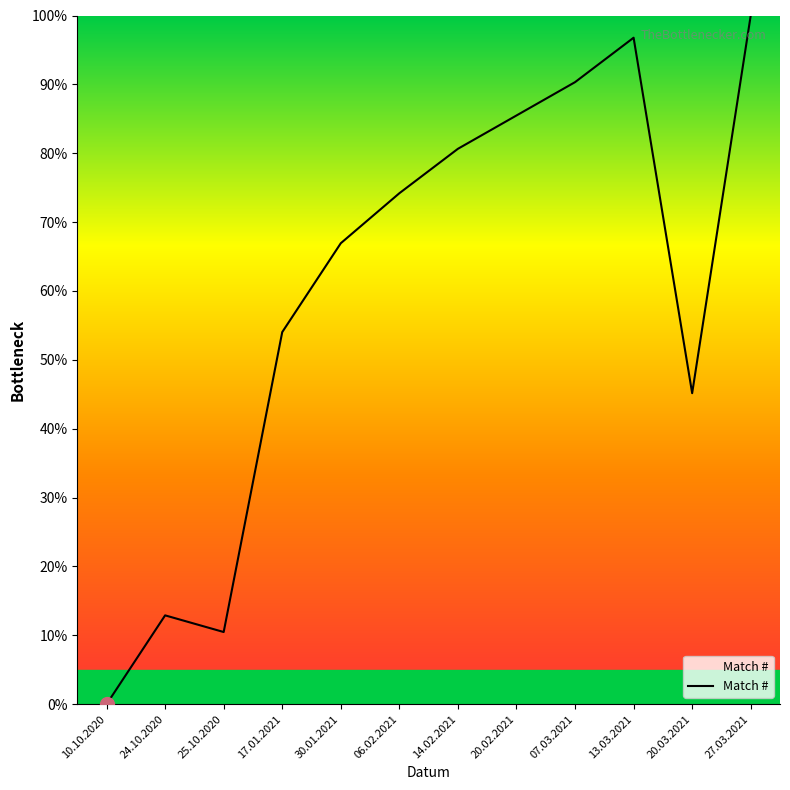

At which label is the value closest to 50?

17.01.2021